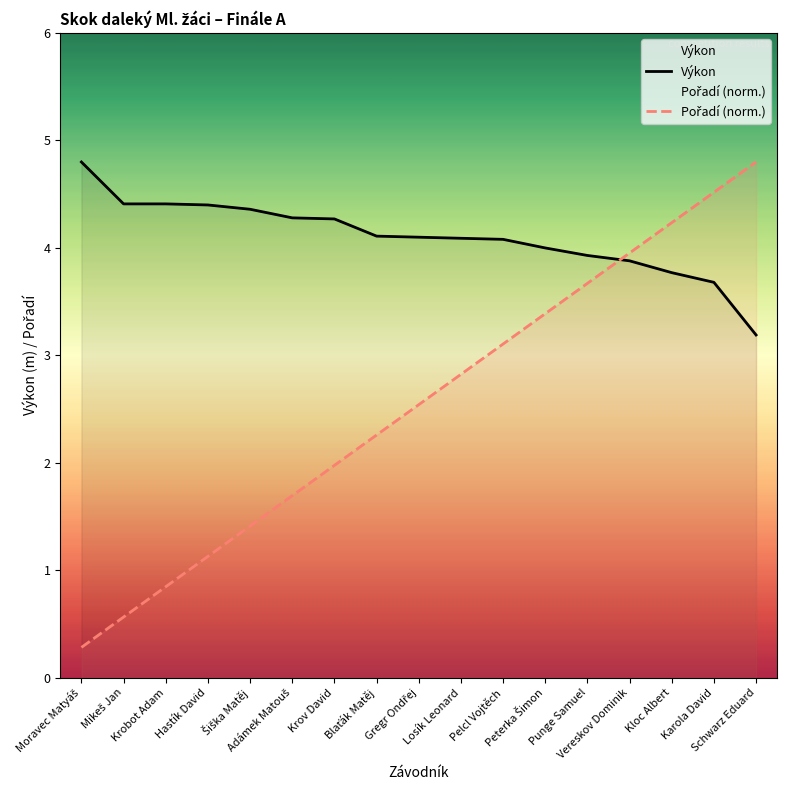

The value of Pořadí at Pelcl Vojtěch is 3.1. True or false?

True